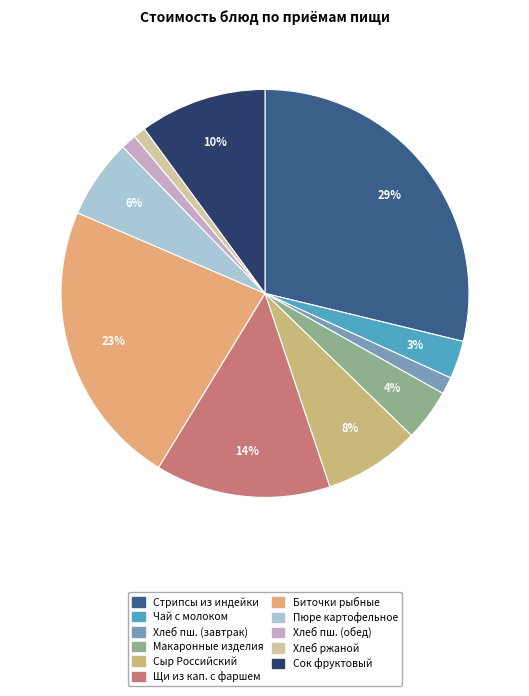

Count the number of slices in the pie.

11